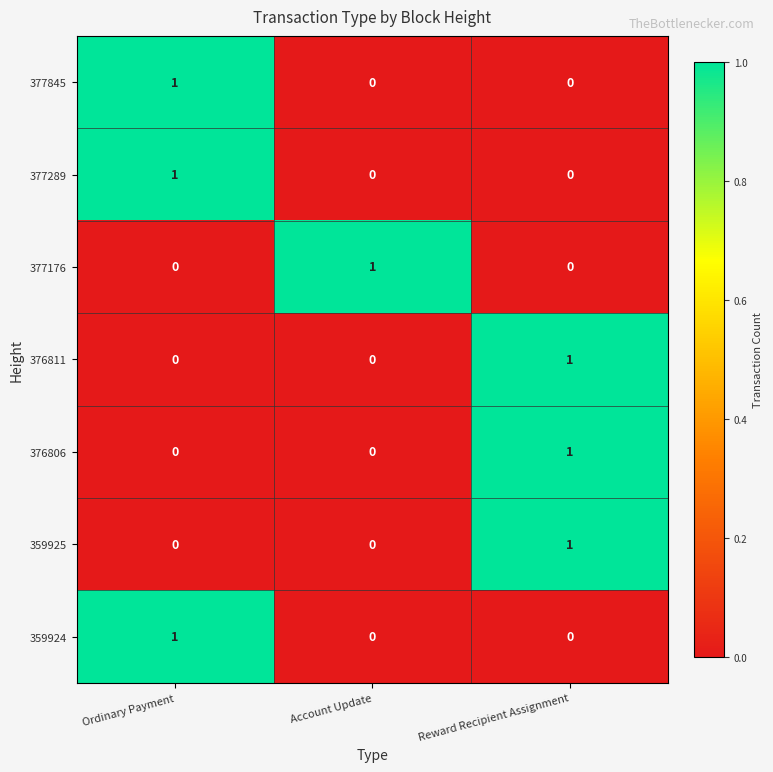

How many values in the 377289 series exceed 0?

1